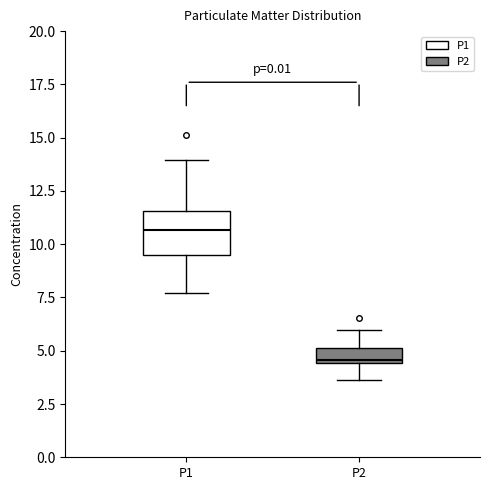

Which box has the lowest median line?

P2